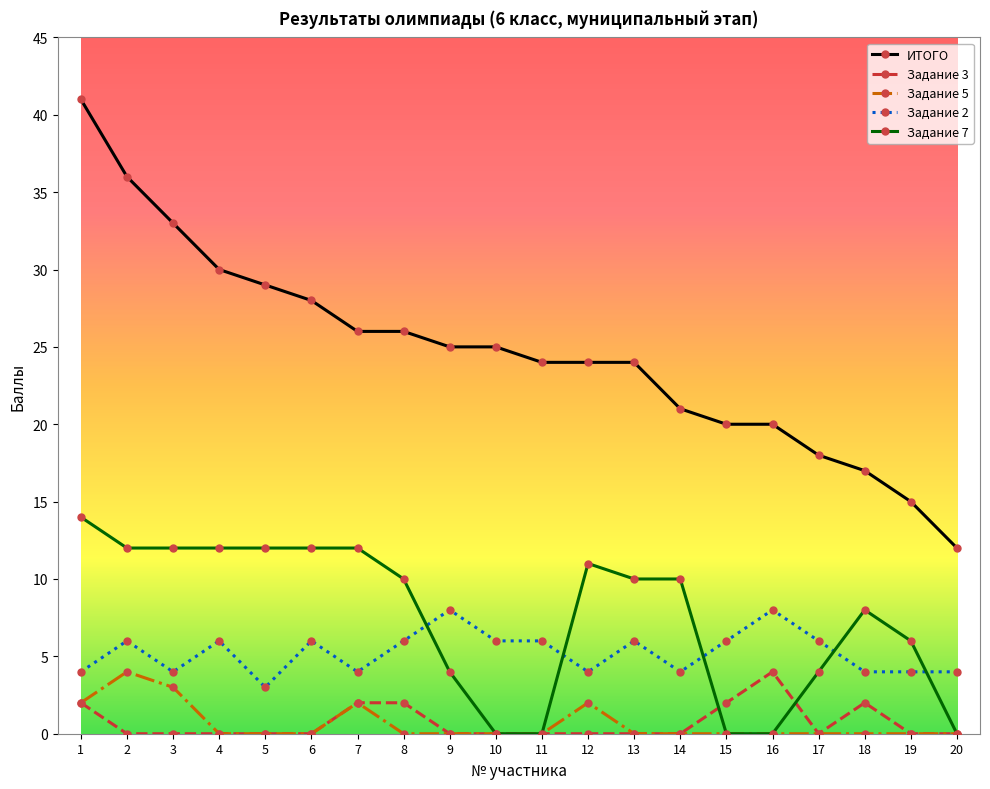

Reading left to right, list all the values displayed in this chart.

ИТОГО: 1=41	2=36	3=33	4=30	5=29	6=28	7=26	8=26	9=25	10=25	11=24	12=24	13=24	14=21	15=20	16=20	17=18	18=17	19=15	20=12
Задание 3: 1=2	2=0	3=0	4=0	5=0	6=0	7=2	8=2	9=0	10=0	11=0	12=0	13=0	14=0	15=2	16=4	17=0	18=2	19=0	20=0
Задание 5: 1=2	2=4	3=3	4=0	5=0	6=0	7=2	8=0	9=0	10=0	11=0	12=2	13=0	14=0	15=0	16=0	17=0	18=0	19=0	20=0
Задание 2: 1=4	2=6	3=4	4=6	5=3	6=6	7=4	8=6	9=8	10=6	11=6	12=4	13=6	14=4	15=6	16=8	17=6	18=4	19=4	20=4
Задание 7: 1=14	2=12	3=12	4=12	5=12	6=12	7=12	8=10	9=4	10=0	11=0	12=11	13=10	14=10	15=0	16=0	17=4	18=8	19=6	20=0